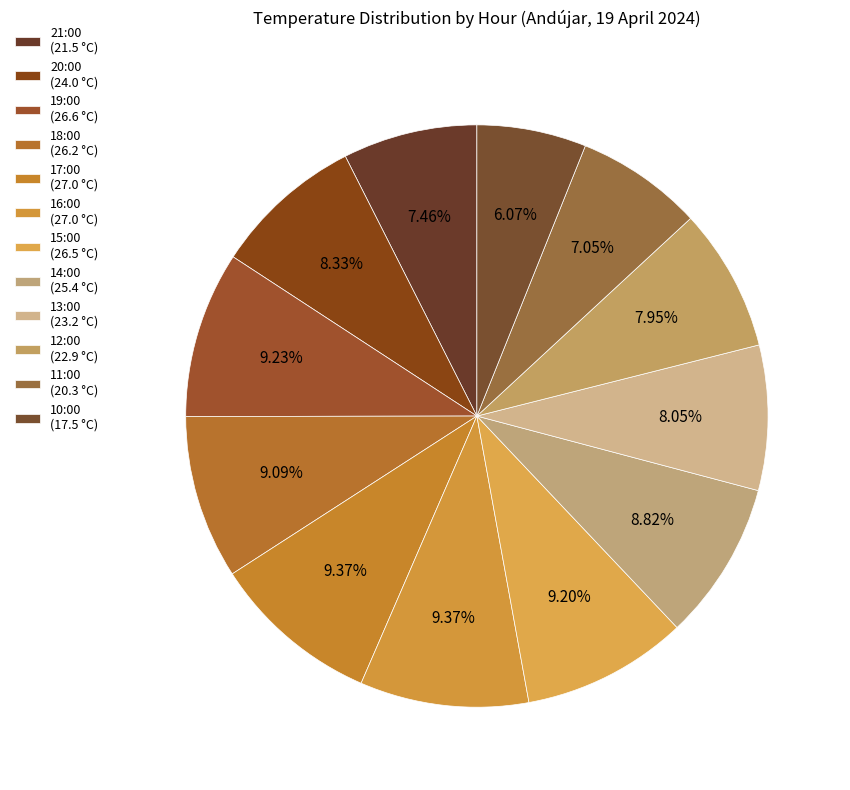

To the nearest percent, what is the average slice percentage?

8%